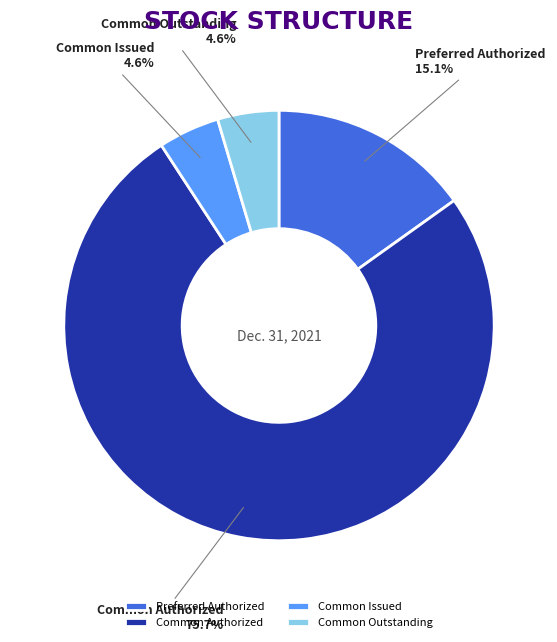

Does any single category account for the majority?

Yes